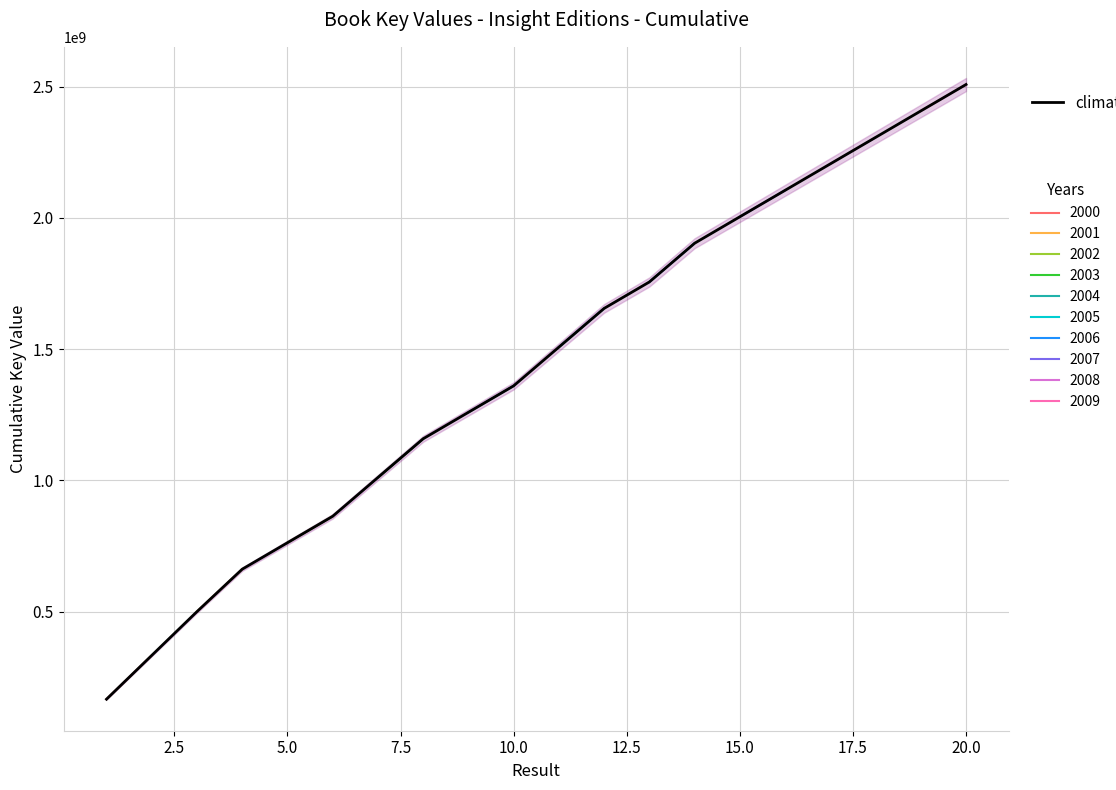

What is the difference between the second highest and minimum values?

2240102812